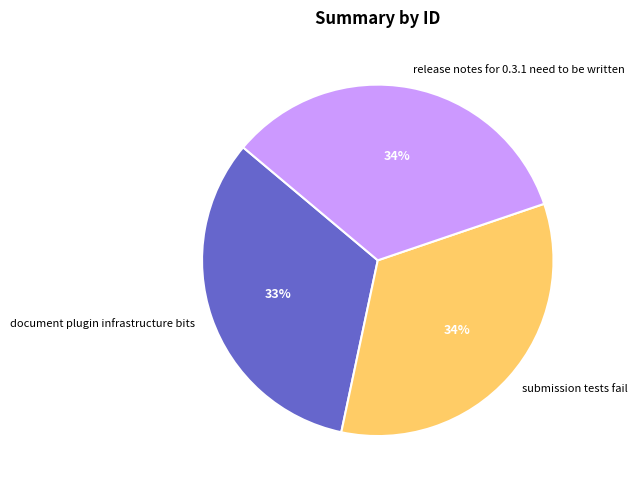

To the nearest percent, what is the difference between the submission tests fail and document plugin infrastructure bits slice percentages?

1%